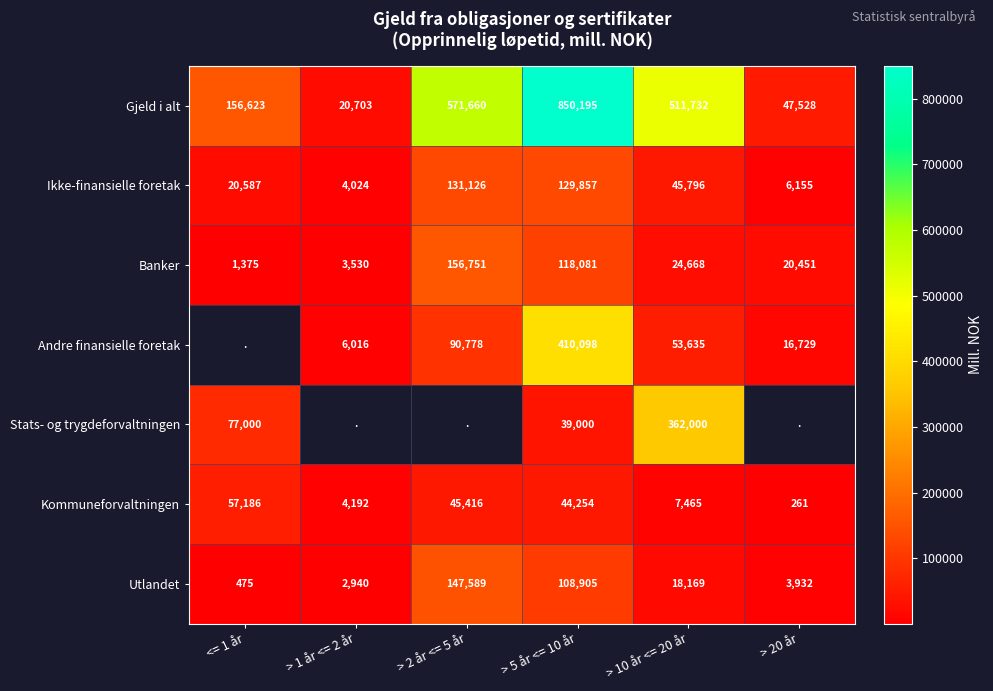

At which label is Kommuneforvaltningen closest to 28723?

> 5 år <= 10 år